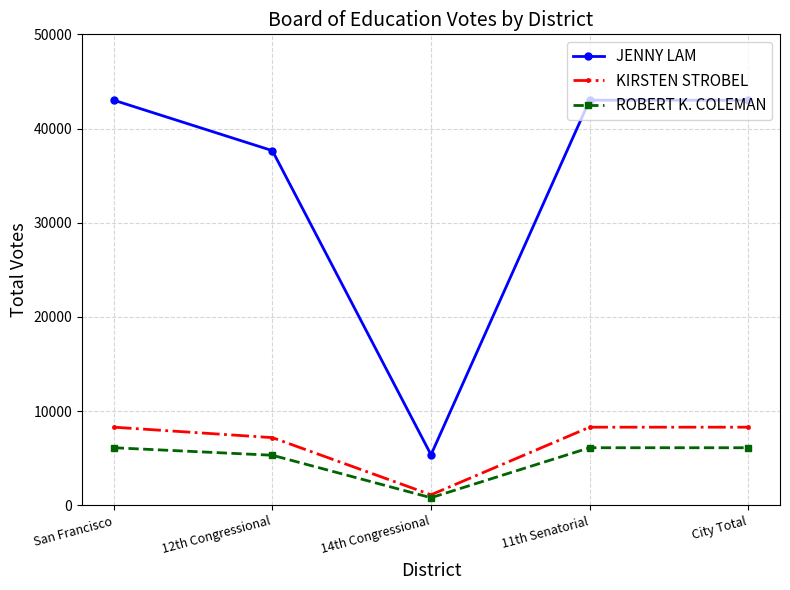

At which category does ROBERT K. COLEMAN reach its first local valley?

14th Congressional